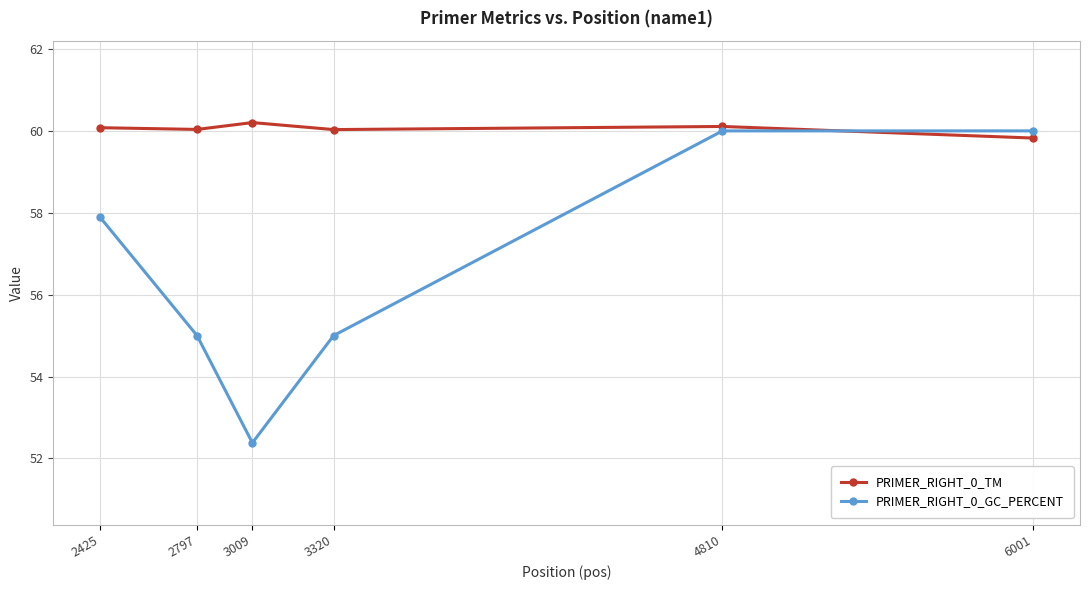

Is it true that PRIMER_RIGHT_0_GC_PERCENT equals 85.0 at 2425?

False